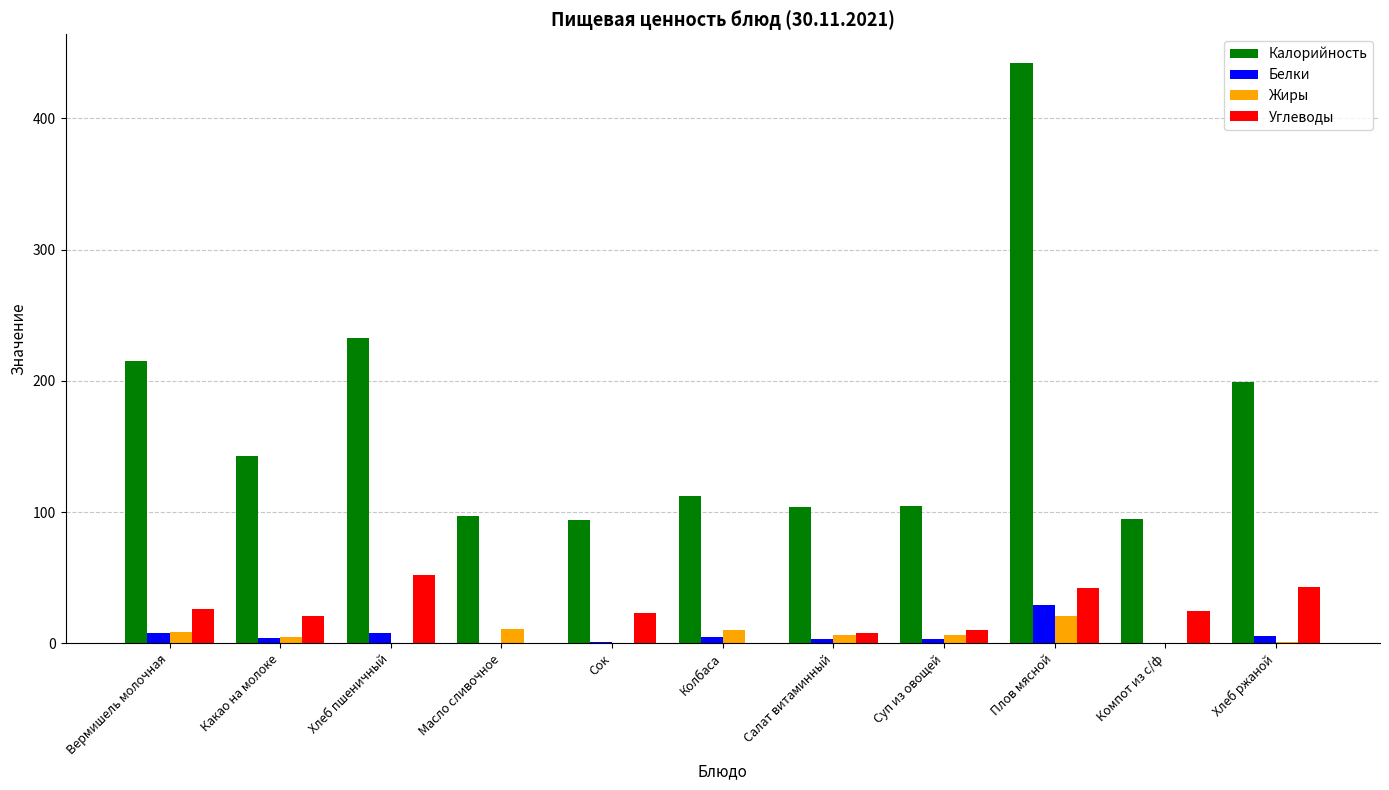

What are all the series names shown in the legend?

Калорийность, Белки, Жиры, Углеводы